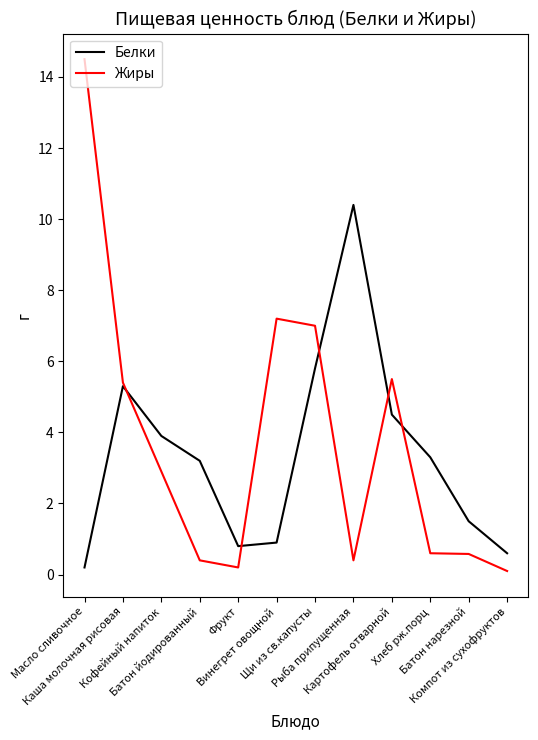

What is the maximum value shown in the chart?

14.5